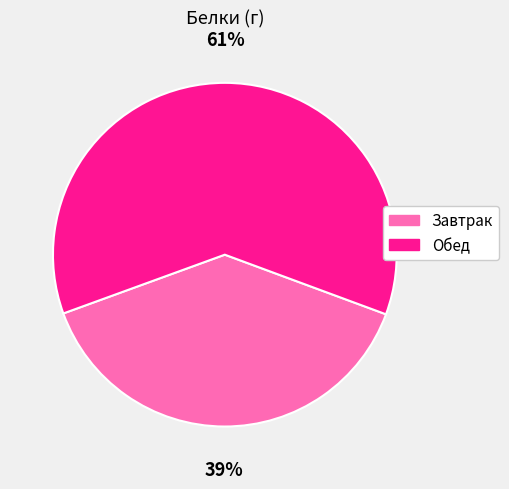

Does Завтрак account for over 50% of the chart?

No